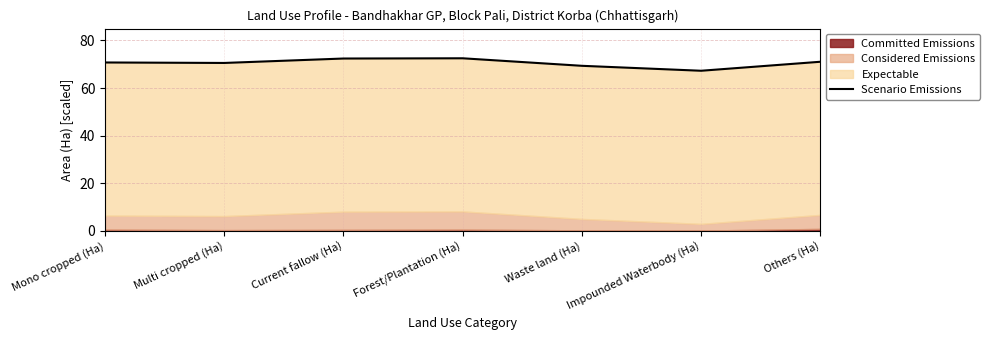

Reading left to right, extract all data points from this chart.

70.8	70.6	72.4	72.5	69.4	67.3	71.1